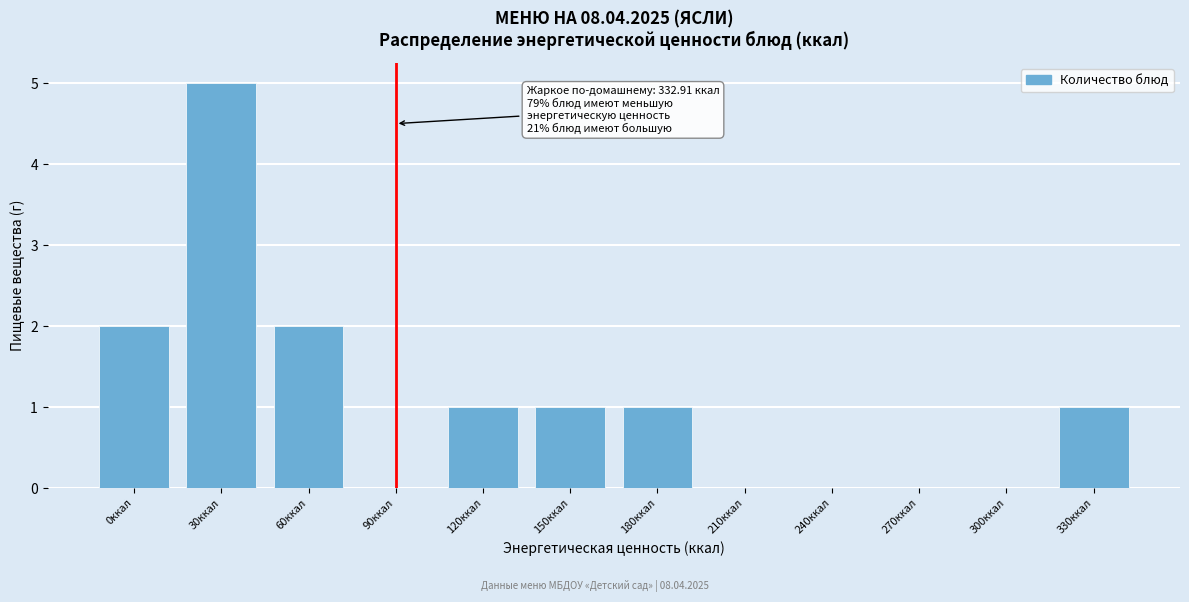

Reading left to right, what are all the values shown in this chart?

0ккал=2	30ккал=5	60ккал=2	90ккал=0	120ккал=1	150ккал=1	180ккал=1	210ккал=0	240ккал=0	270ккал=0	300ккал=0	330ккал=1